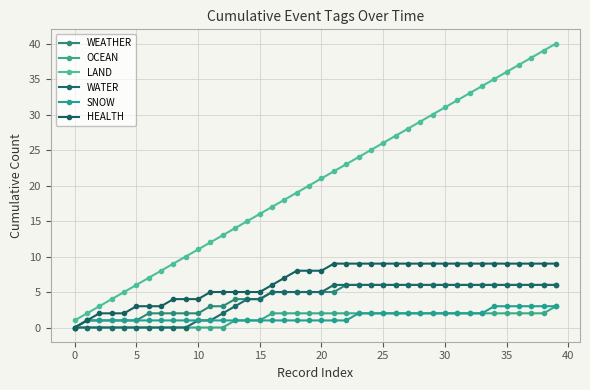

Count the number of categories in the chart.

40